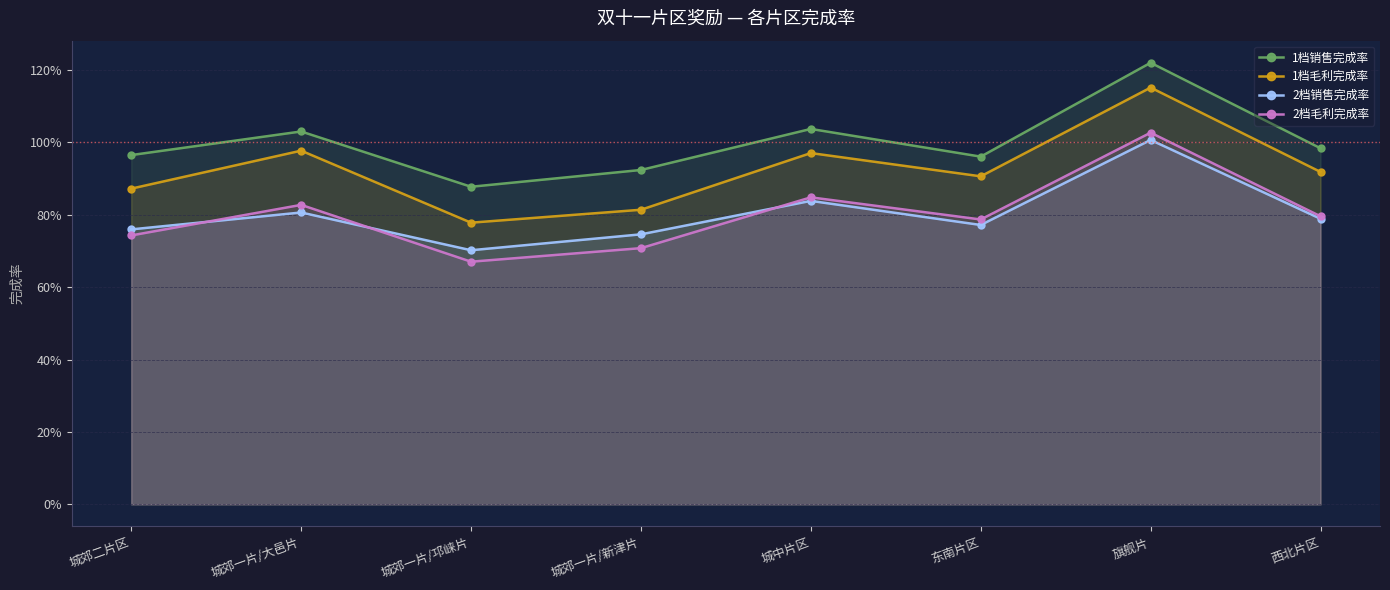

At which category is the sum across all series the highest?

旗舰片